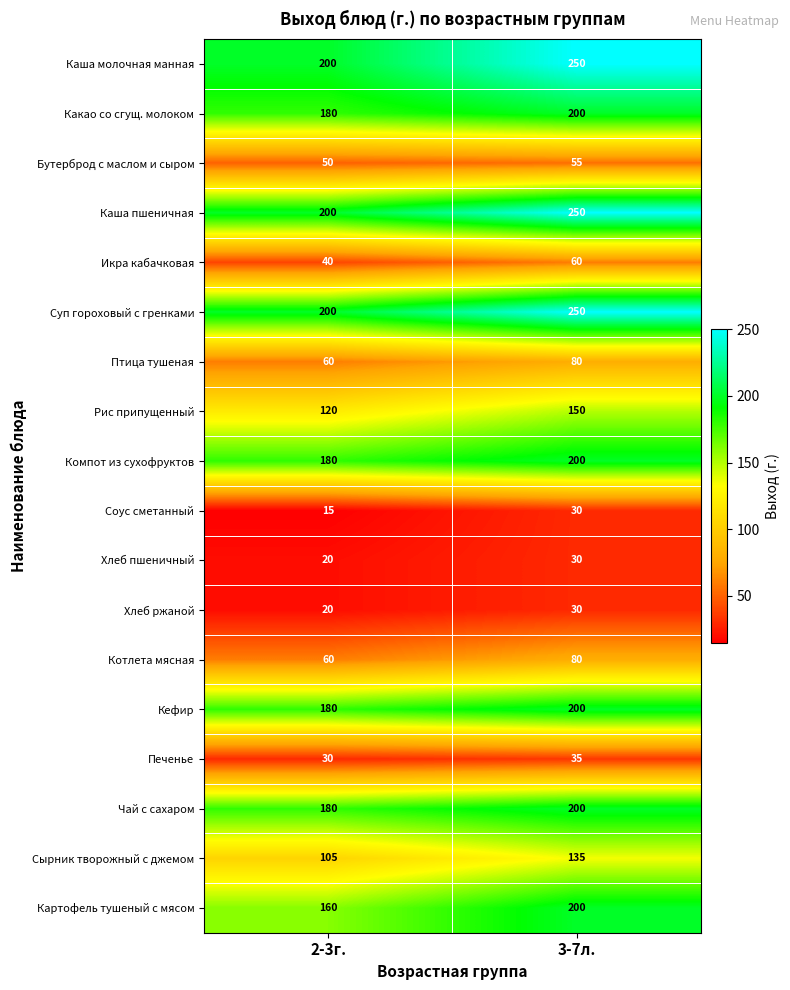

Is the value of Котлета мясная at 3-7л. greater than the value of Чай с сахаром at 2-3г.?

No